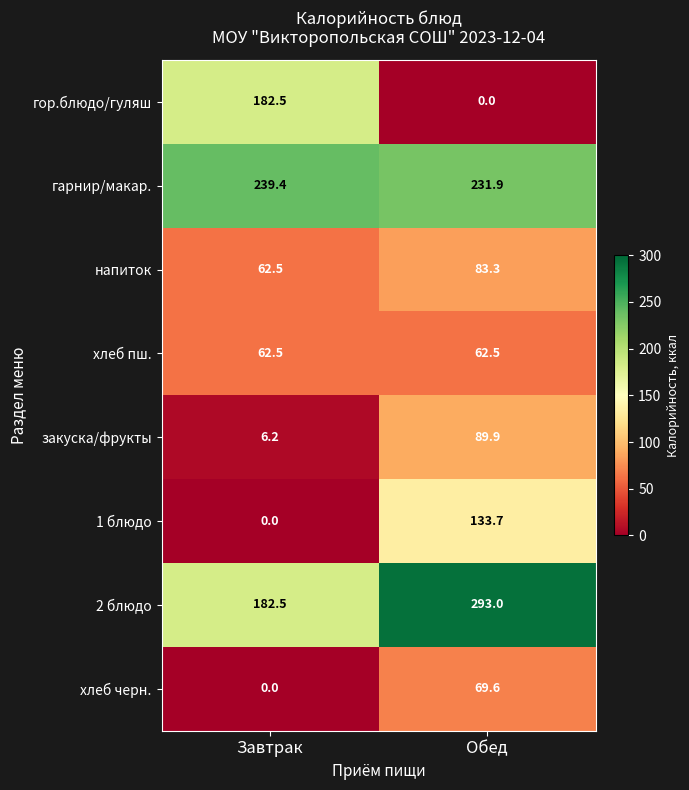

What is the total value across all series at Обед?

963.9